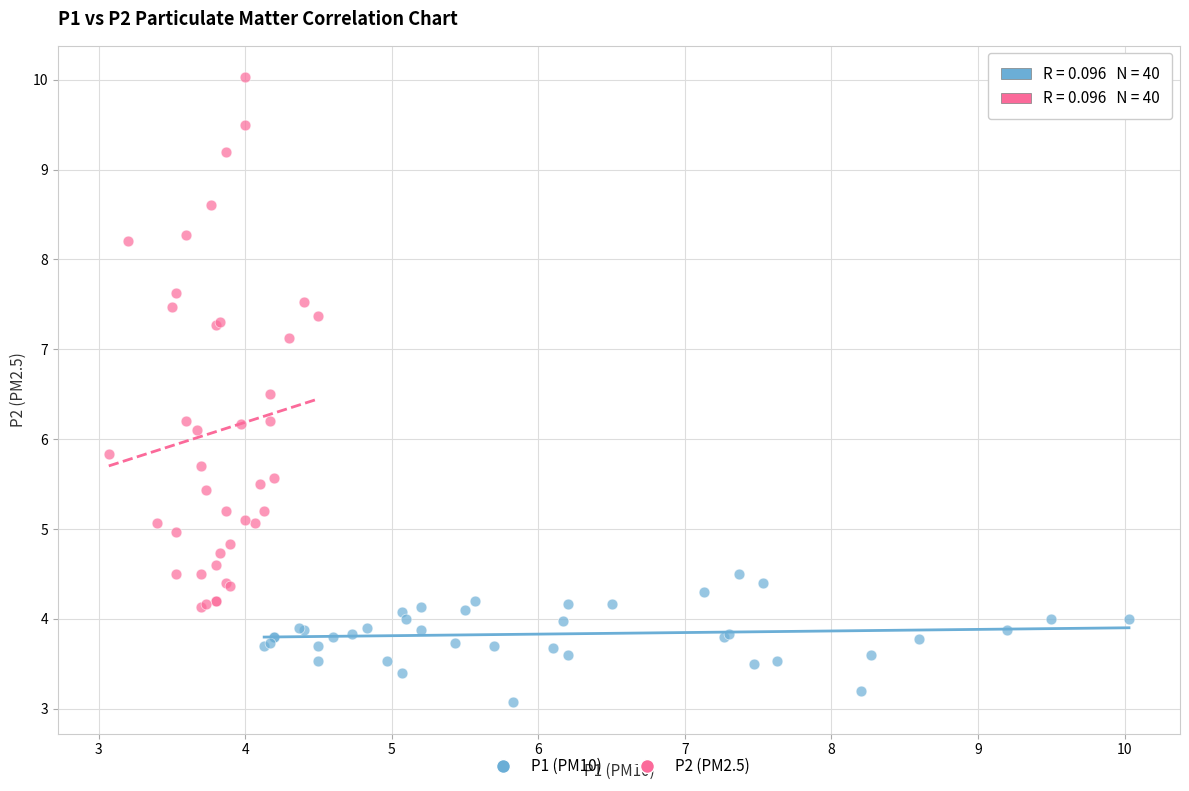

Which series has the widest spread of Y values?

P2 (PM2.5)